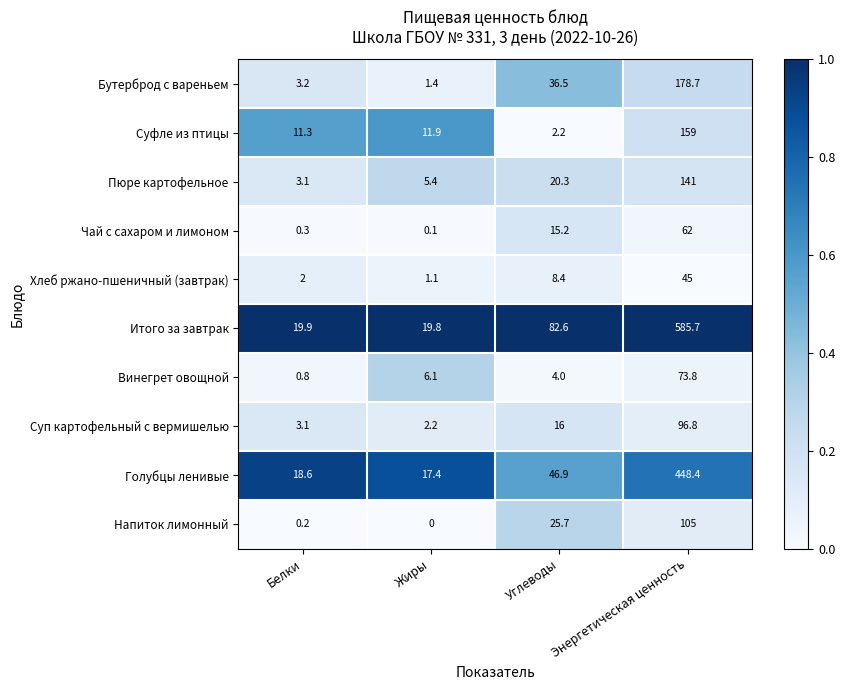

What is the maximum value shown in the chart?

585.7